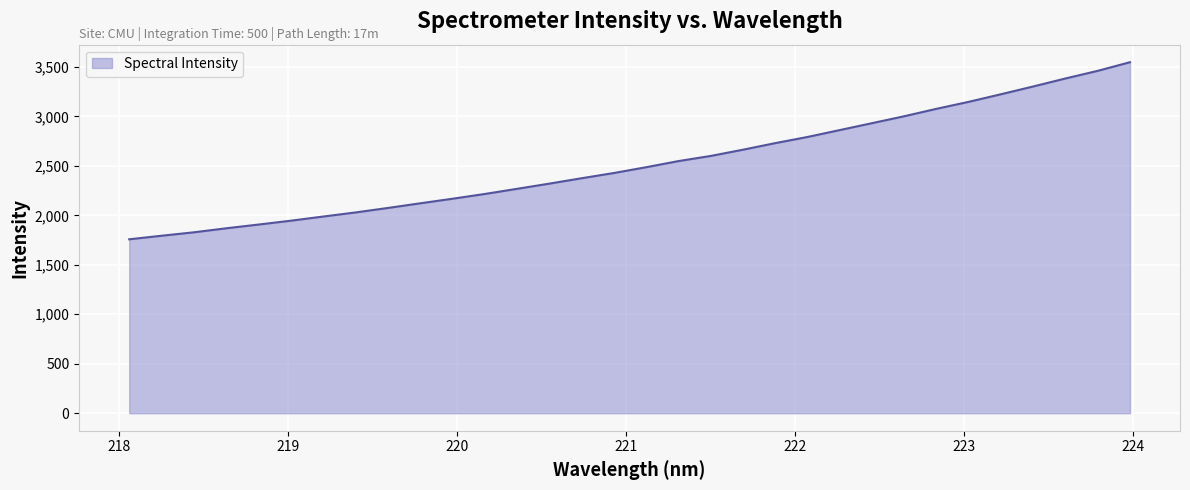

What is the maximum value shown in the chart?

3547.3